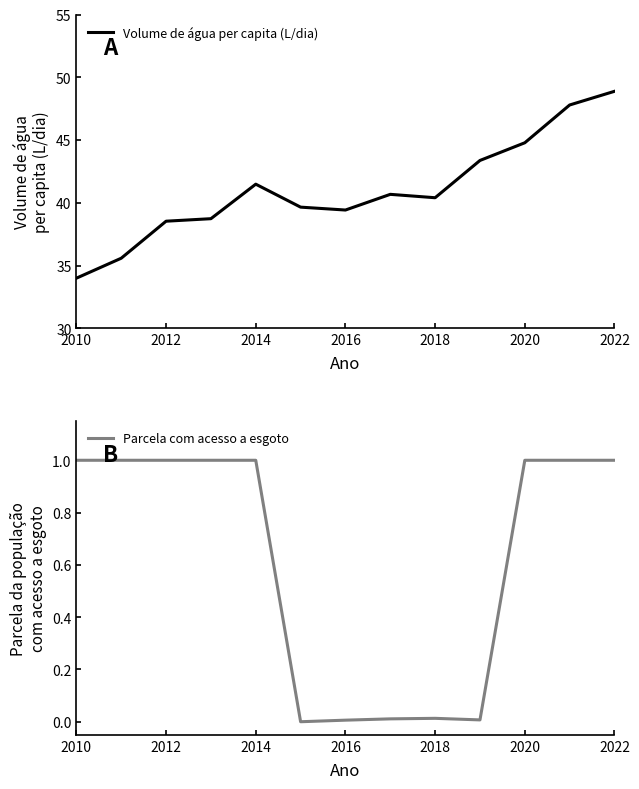

The value of Volume de água per capita (L/dia) at 2022 is 48.9. True or false?

True